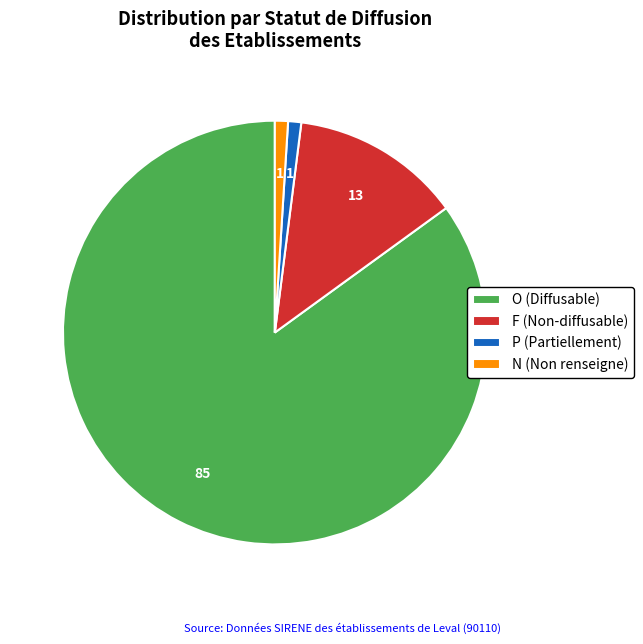

Is there a majority slice in this chart?

Yes